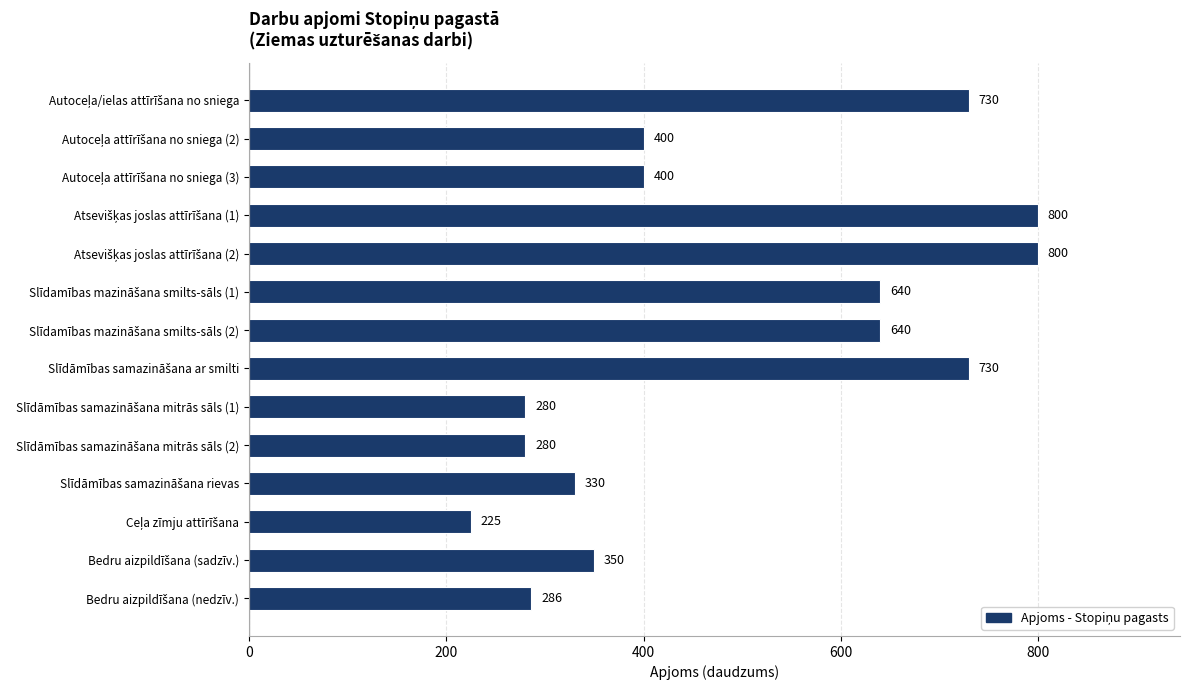

Reading bottom to top, extract all data points from this chart.

286	350	225	330	280	280	730	640	640	800	800	400	400	730